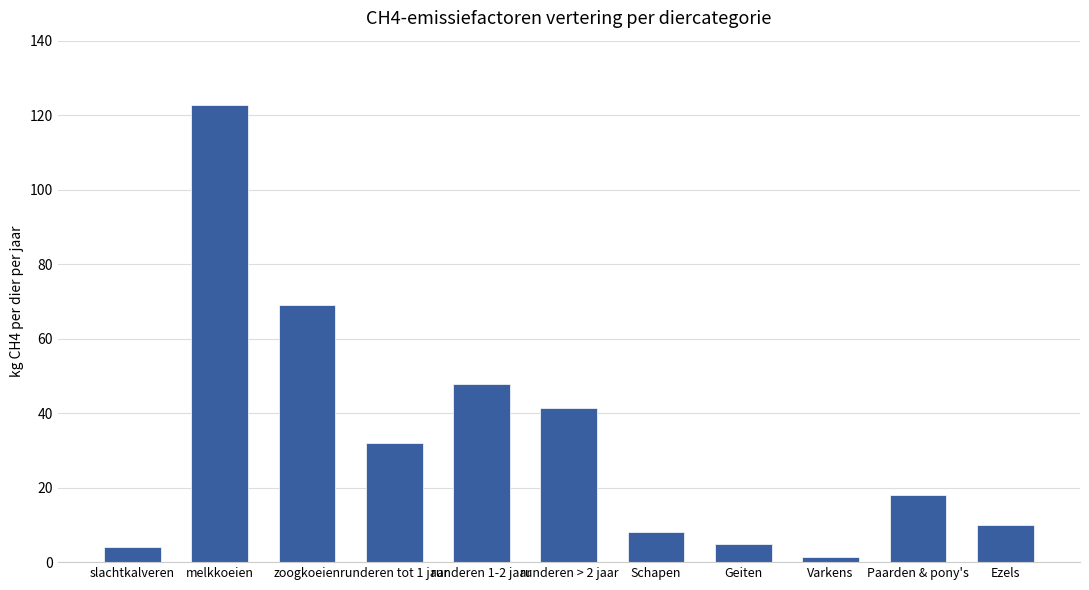

Is it true that the value at zoogkoeien is 90.0?

False